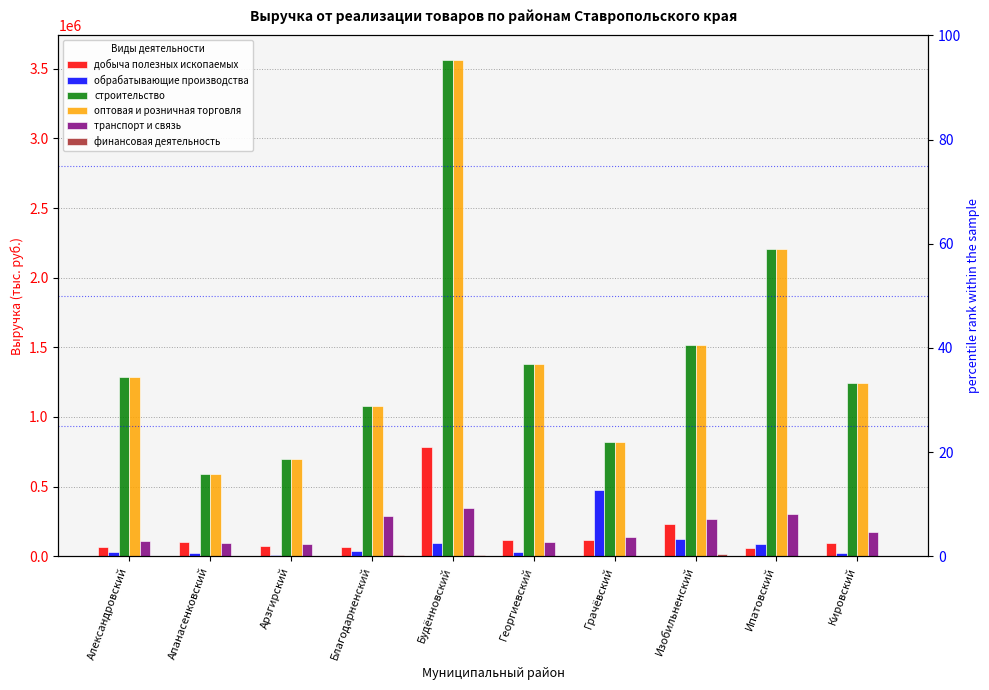

What is the difference between the maximum and minimum values in the транспорт и связь series?

256873.9